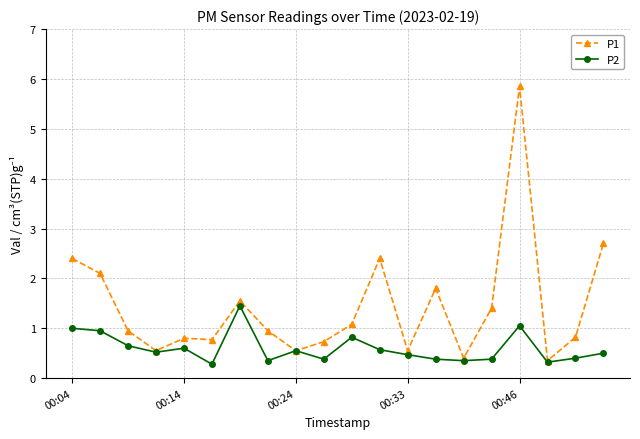

List the series in order of their overall mean, lowest first.

P2, P1